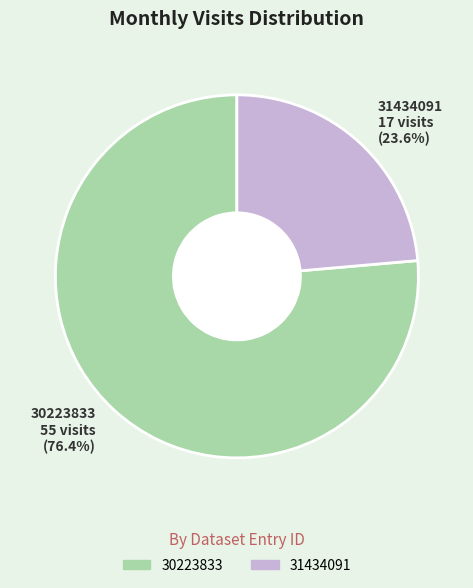

What is the largest slice in the pie chart?

30223833